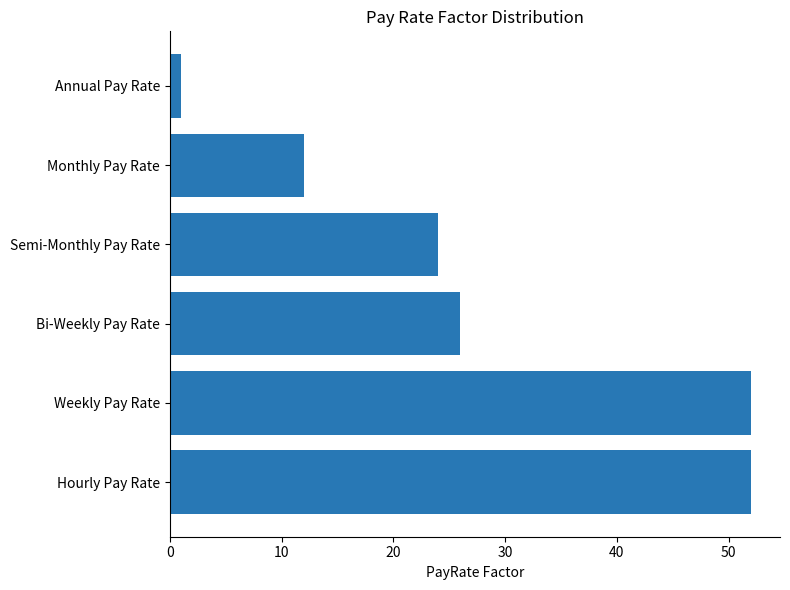

What is the difference between the second highest and minimum values?

51